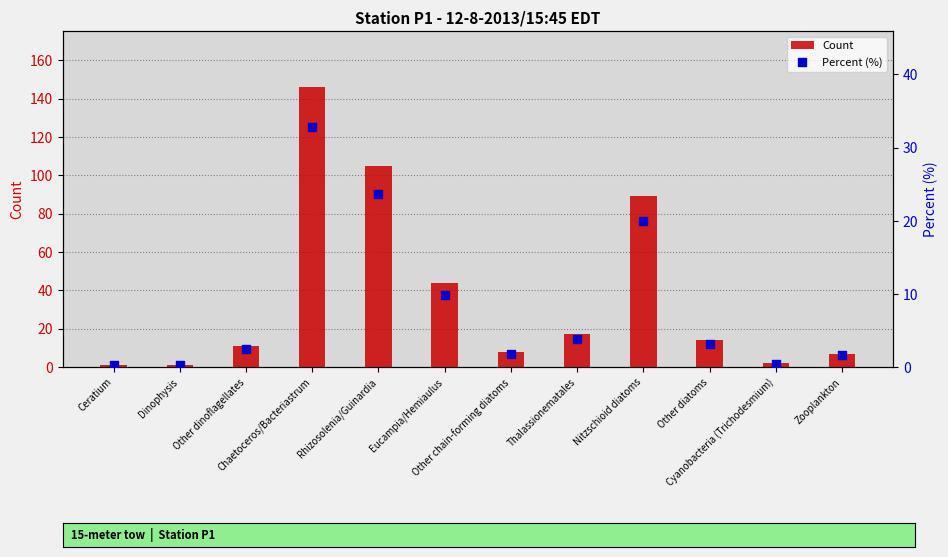

At how many categories does at least one series exceed 93?

2